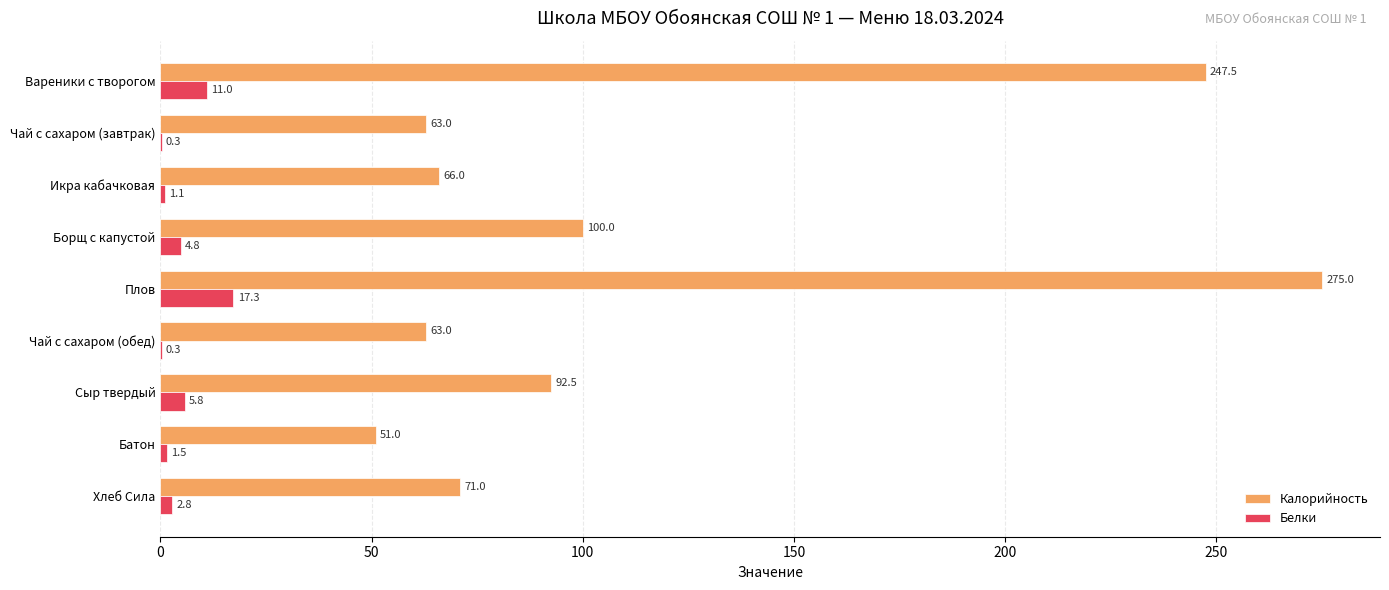

Is it true that Белки equals 17.3 at Плов?

True